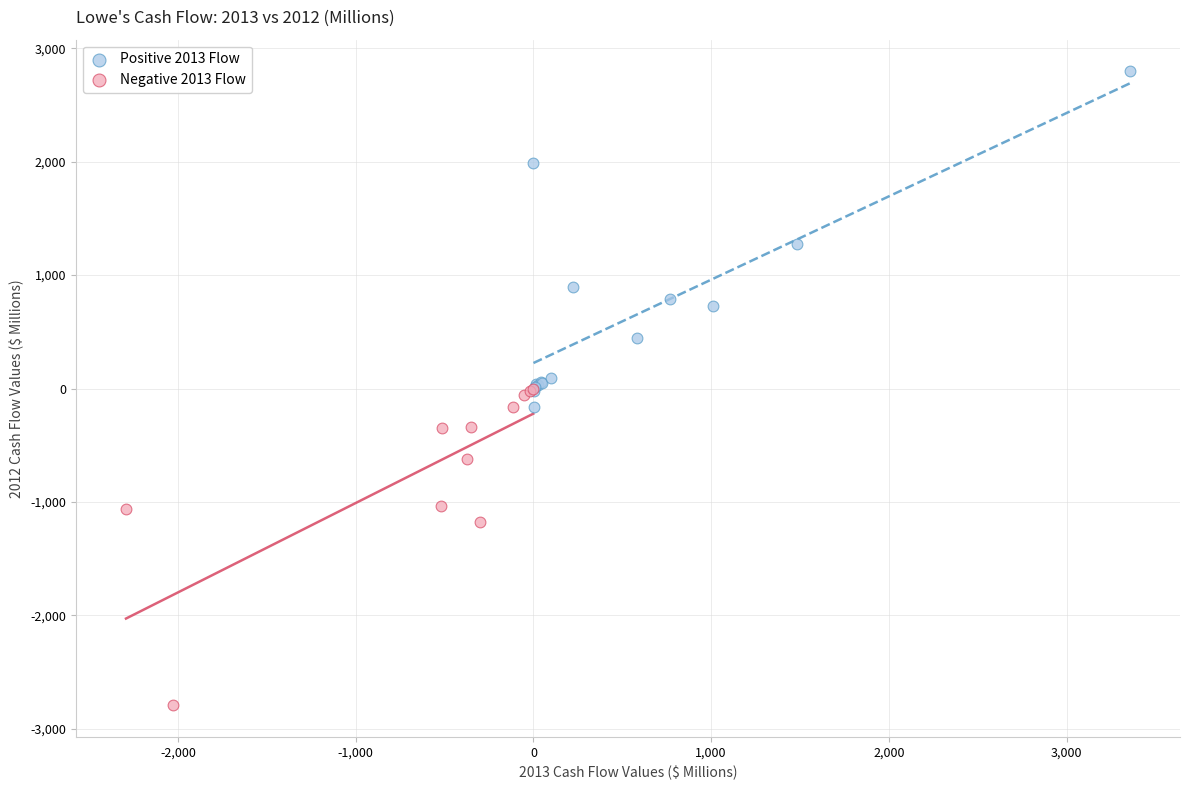

Which series reaches the maximum Y coordinate?

Positive 2013 Flow